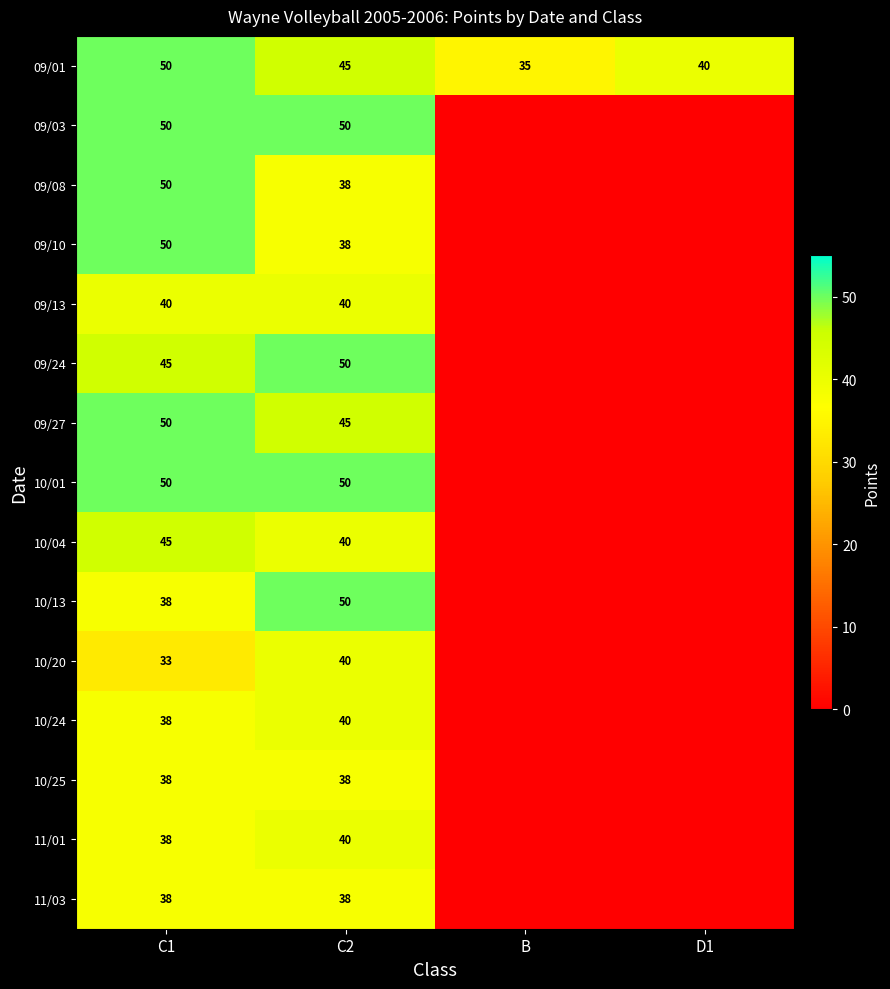

What is the spread (max minus min) of values at C1?

17